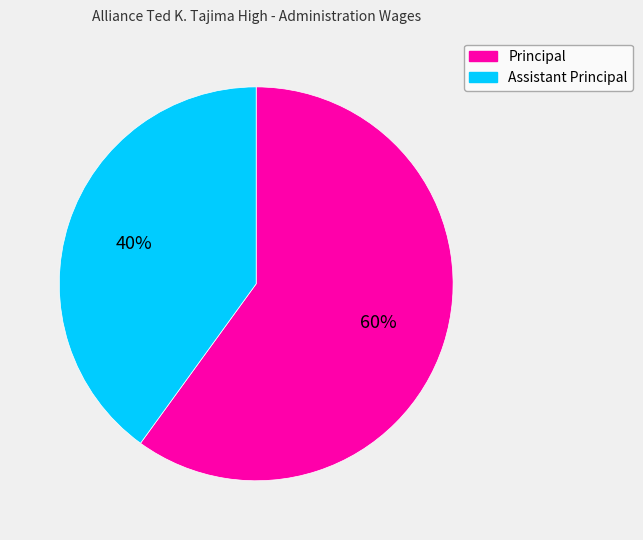

Which has a higher value, Principal or Assistant Principal?

Principal